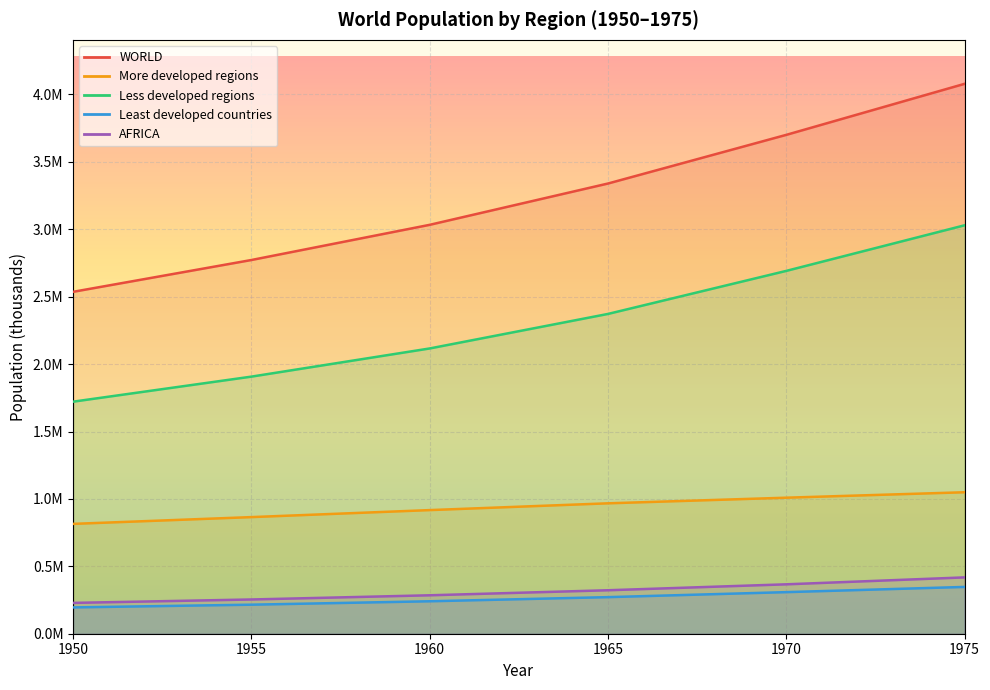

At how many categories does at least one series exceed 3665435?

2